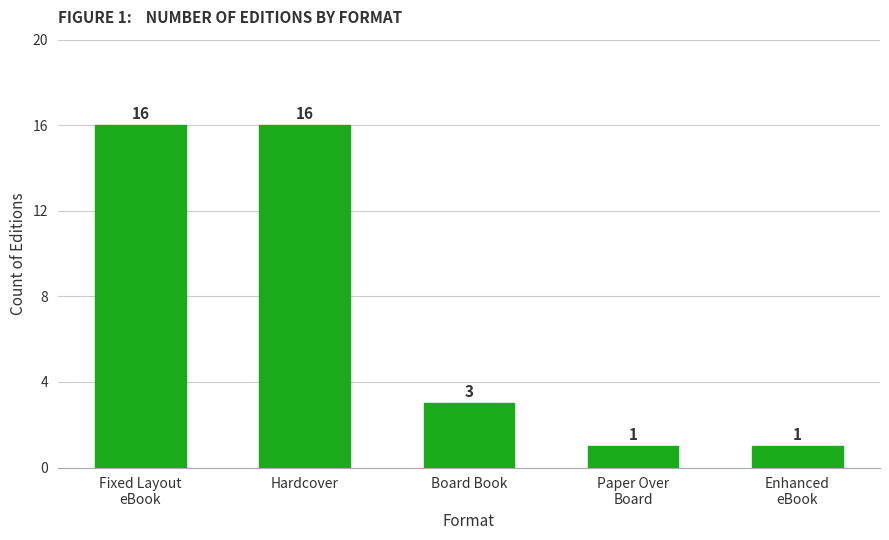

What is the value of the 4th bar from the left?

1